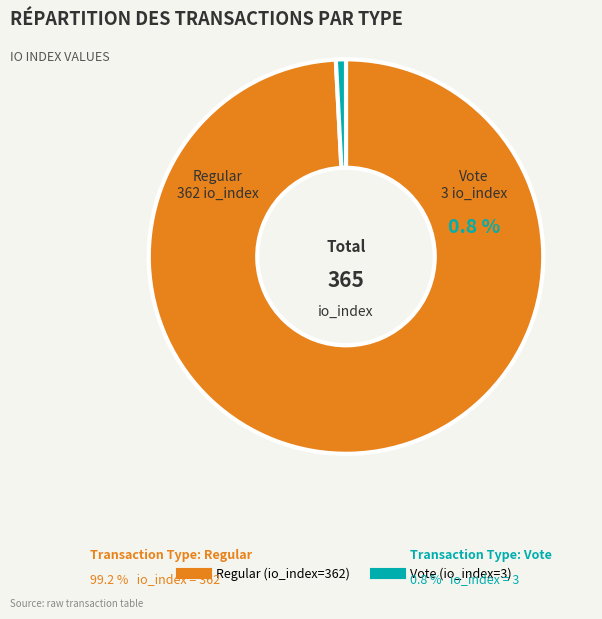

To the nearest percent, what is the difference between the largest and smallest slice percentages?

98%